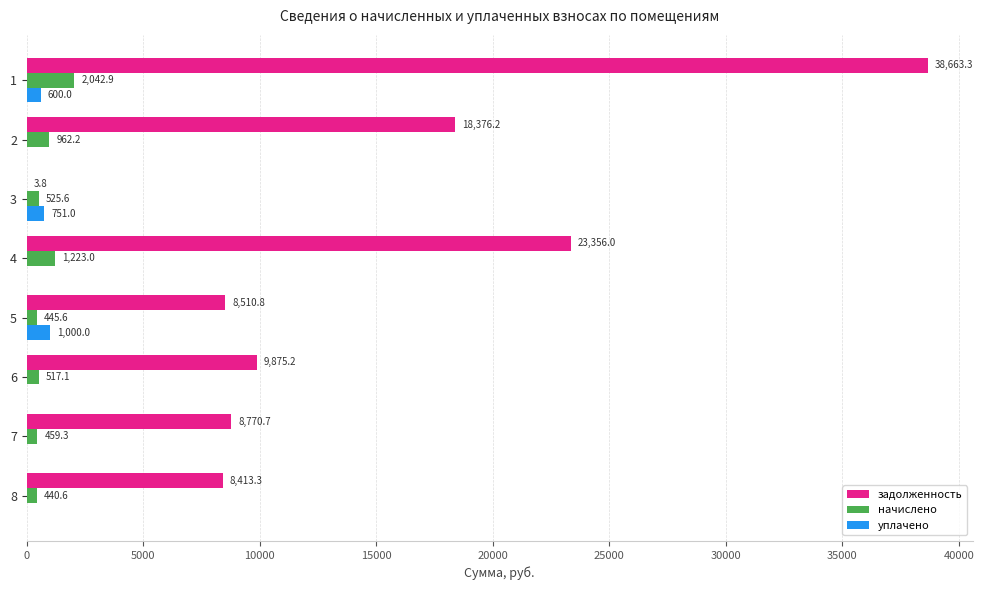

What is the approximate value of начислено at 7?

459.3